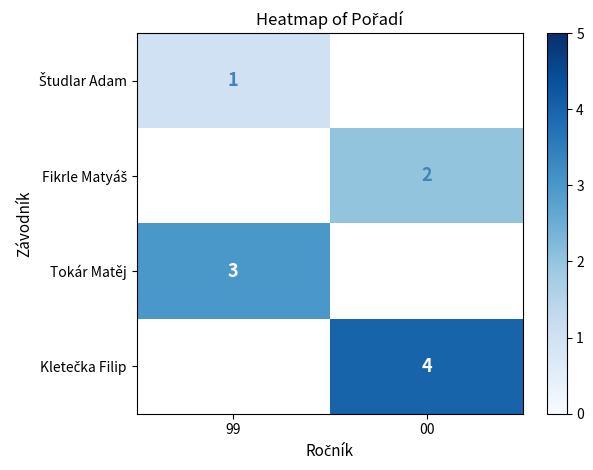

The Tokár Matěj series shows 4 at 99. True or false?

False